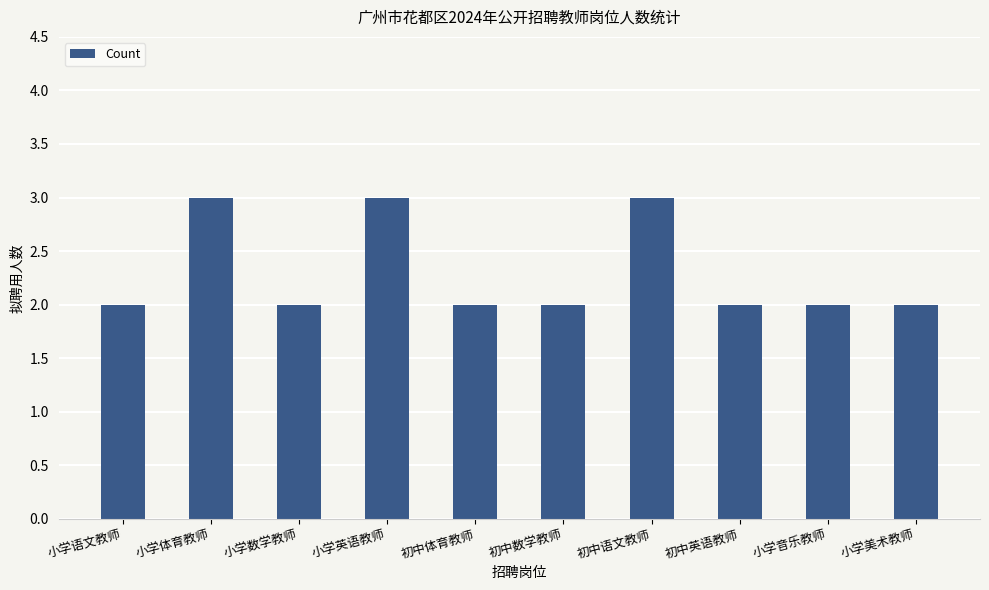

True or false: the data shows 2 at 初中数学教师.

True